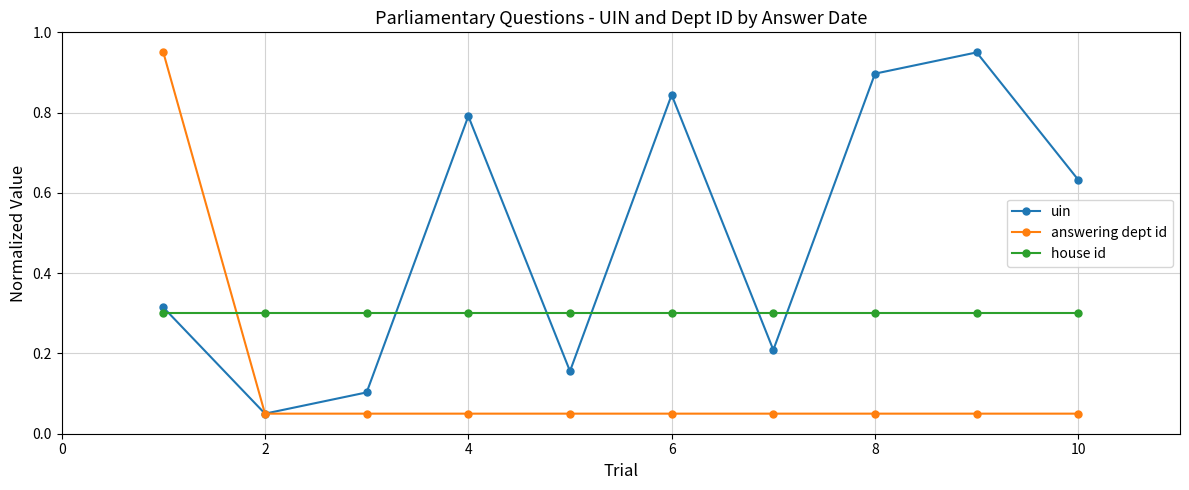

Which series has the largest total across all categories?

uin